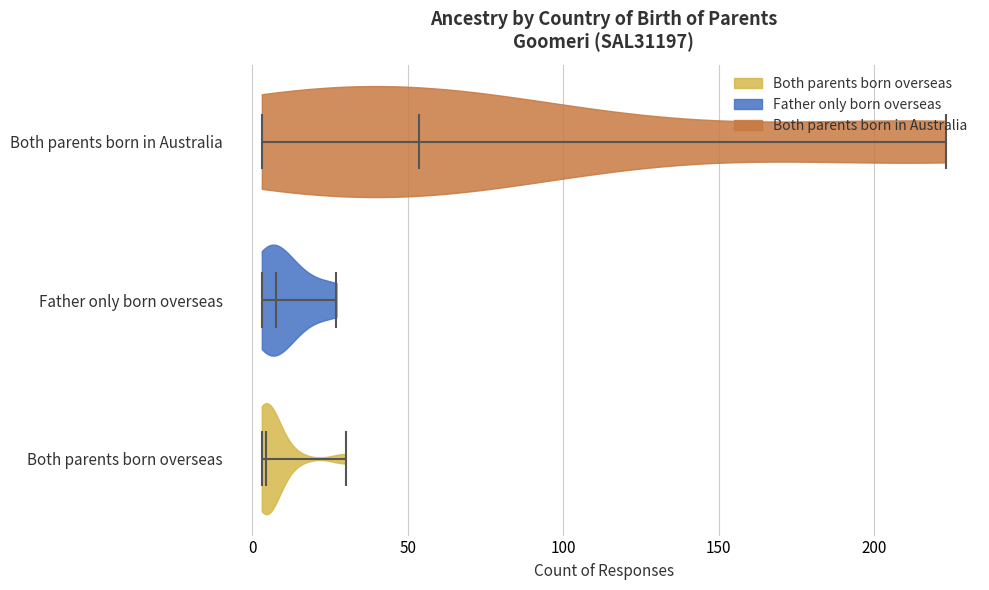

What is the lowest point the violin for Father only born overseas reaches on the x-axis? The values are not printed on the chart, so give them approximately, as read against the axis.

5